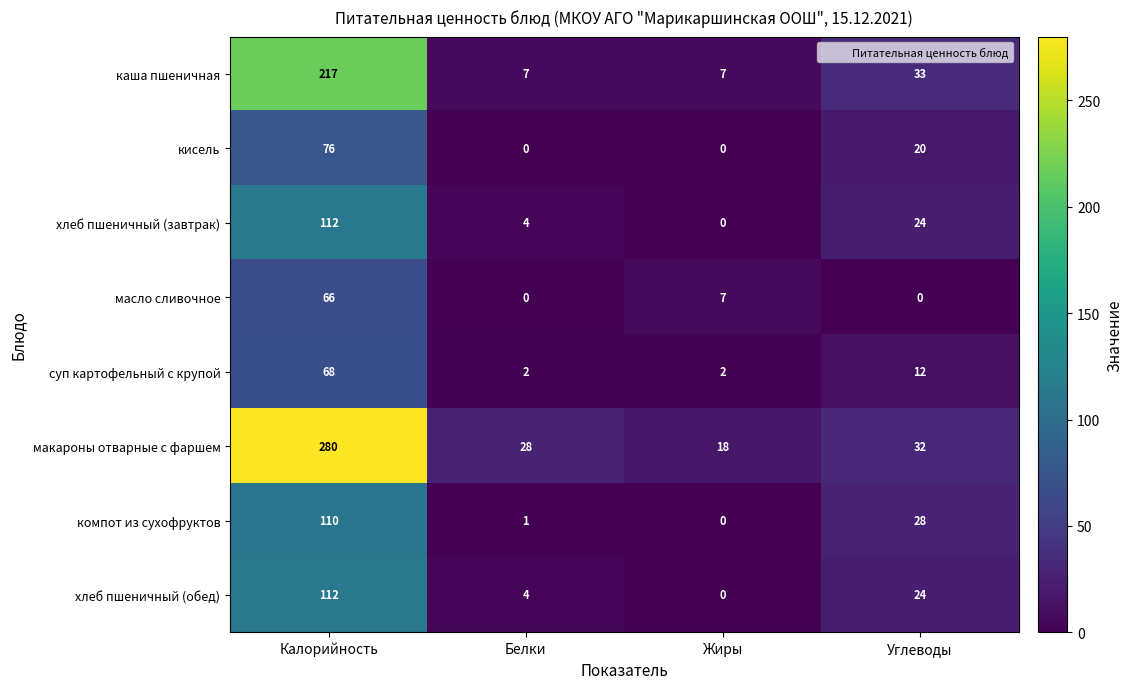

The value of макароны отварные с фаршем at Белки is 37. True or false?

False